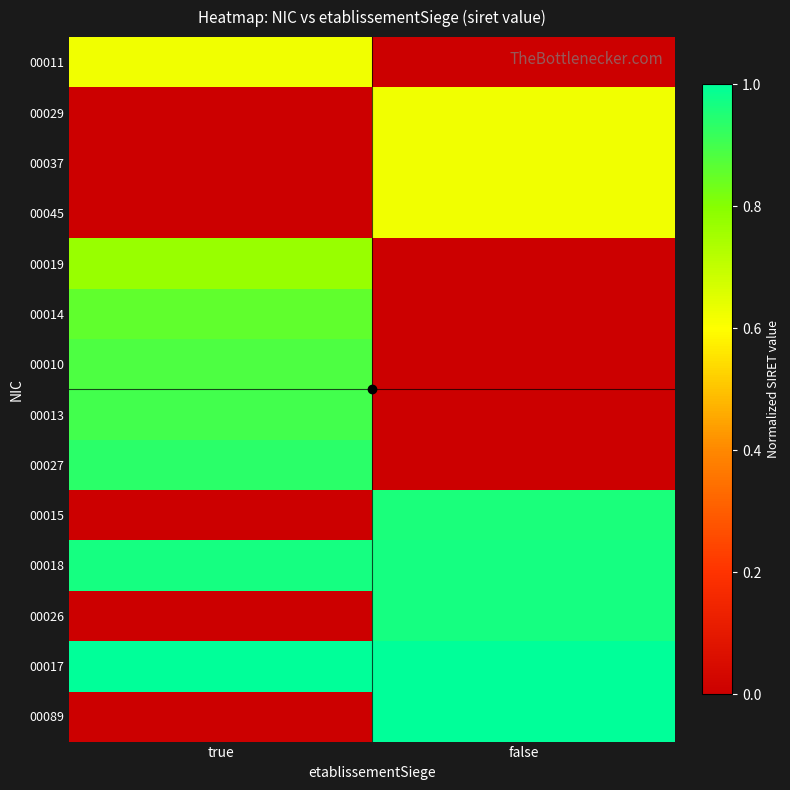

Which has a higher value, false or true?

true